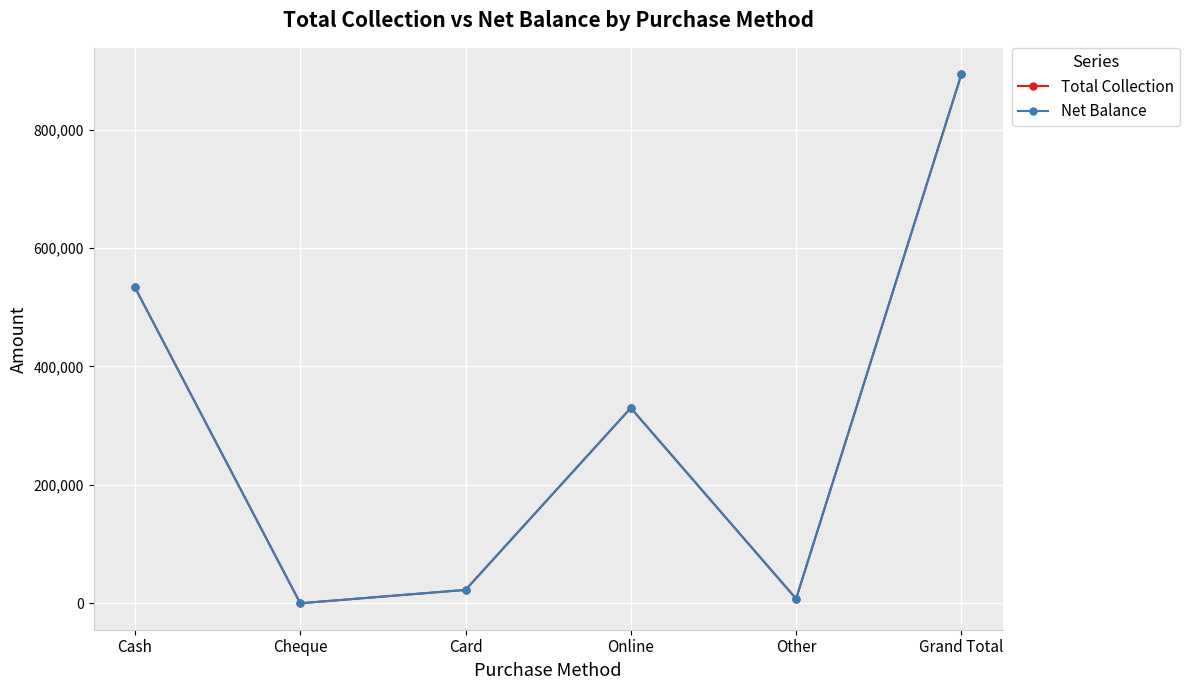

What is the greatest value displayed?

893610.9